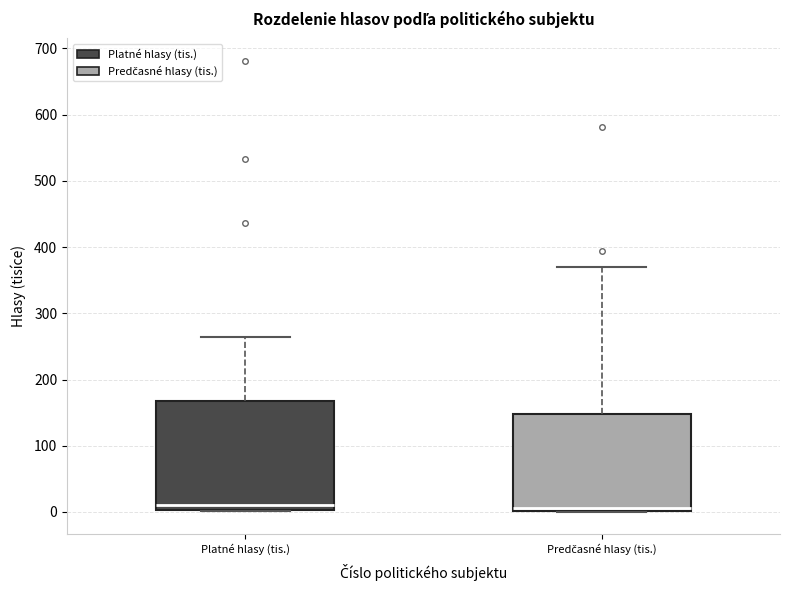

Where is the upper edge of the box for Predčasné hlasy (tis.) on the y-axis? The values are not printed on the chart, so give them approximately, as read against the axis.

150